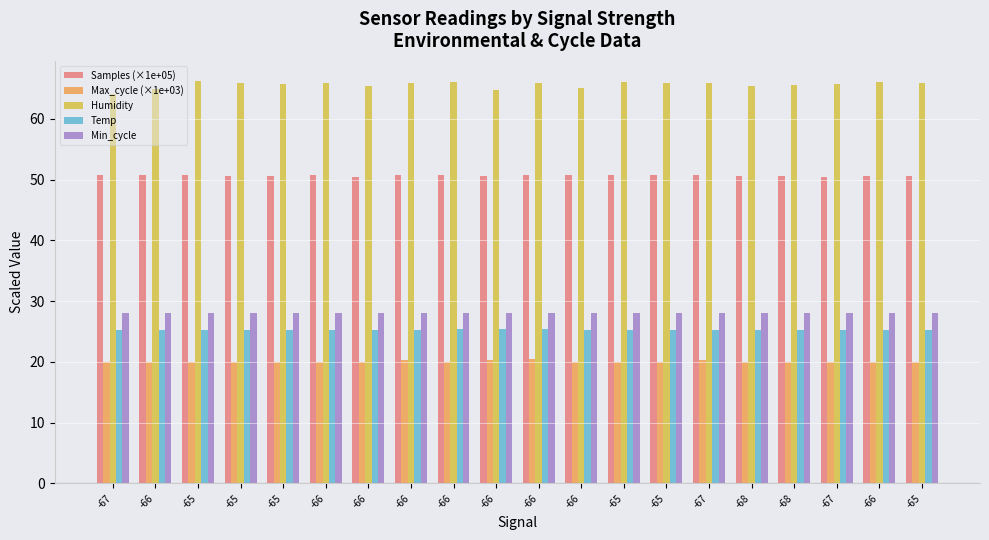

Rank the series at -65 from highest to lowest value.

Humidity, Samples (×1e+05), Min_cycle, Temp, Max_cycle (×1e+03)